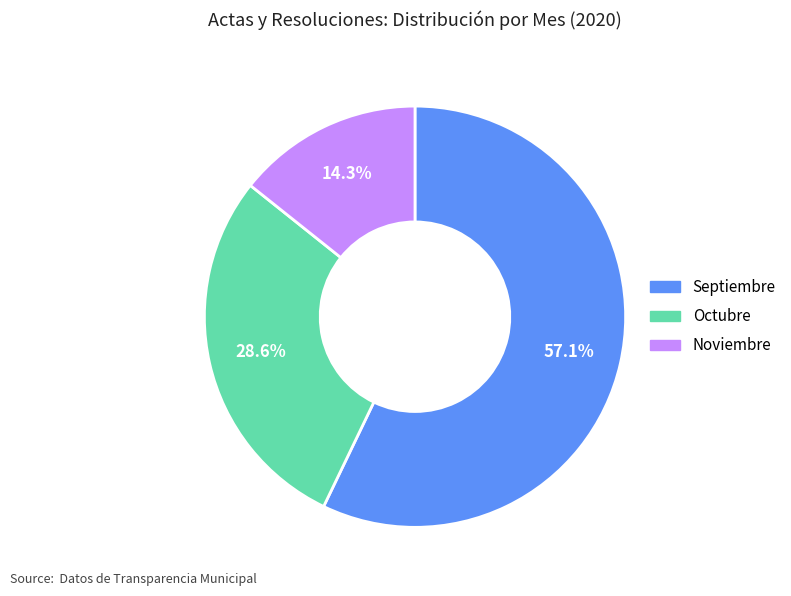

Count the number of slices in the pie.

3